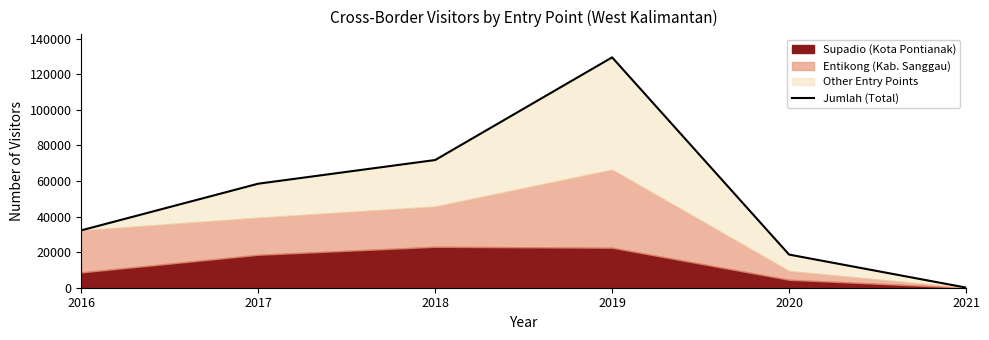

Which has a higher value, 2020 or 2018?

2018